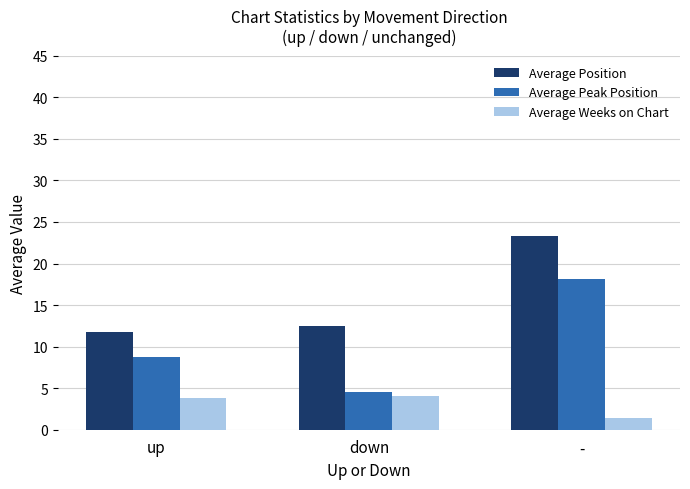

How many values in the Average Peak Position series are below 8?

1